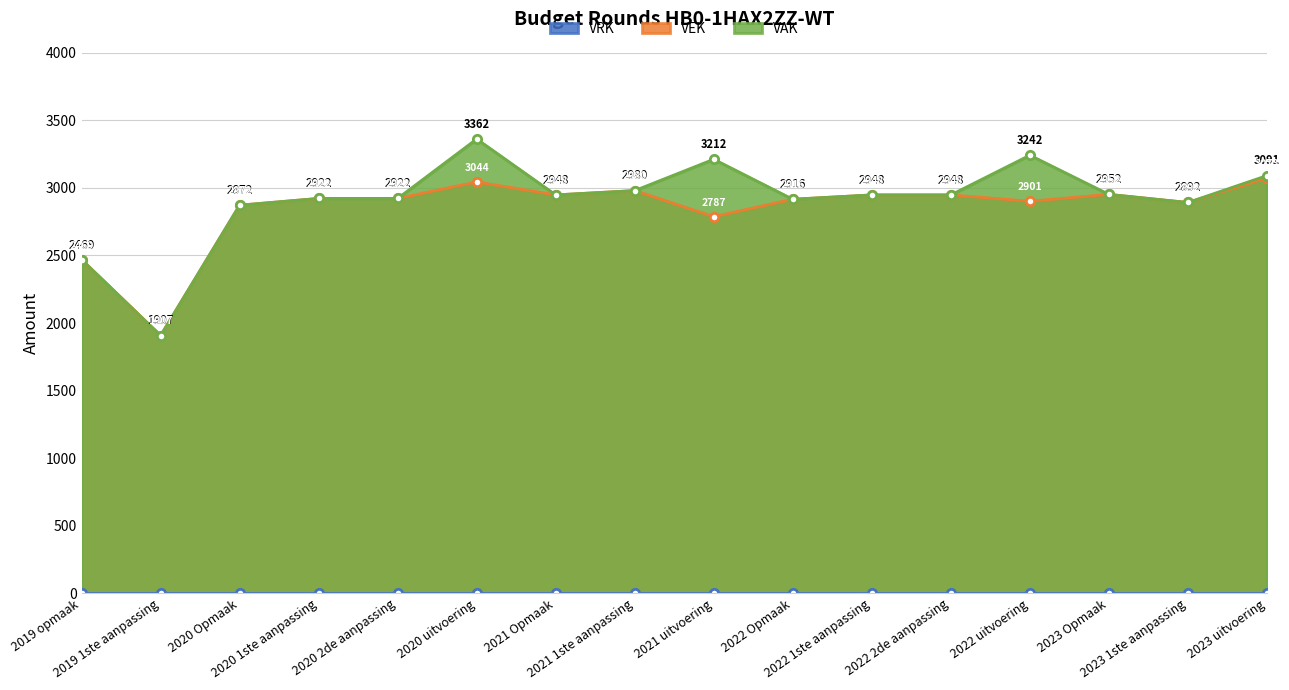

True or false: VEK and VAK cross at least once.

False